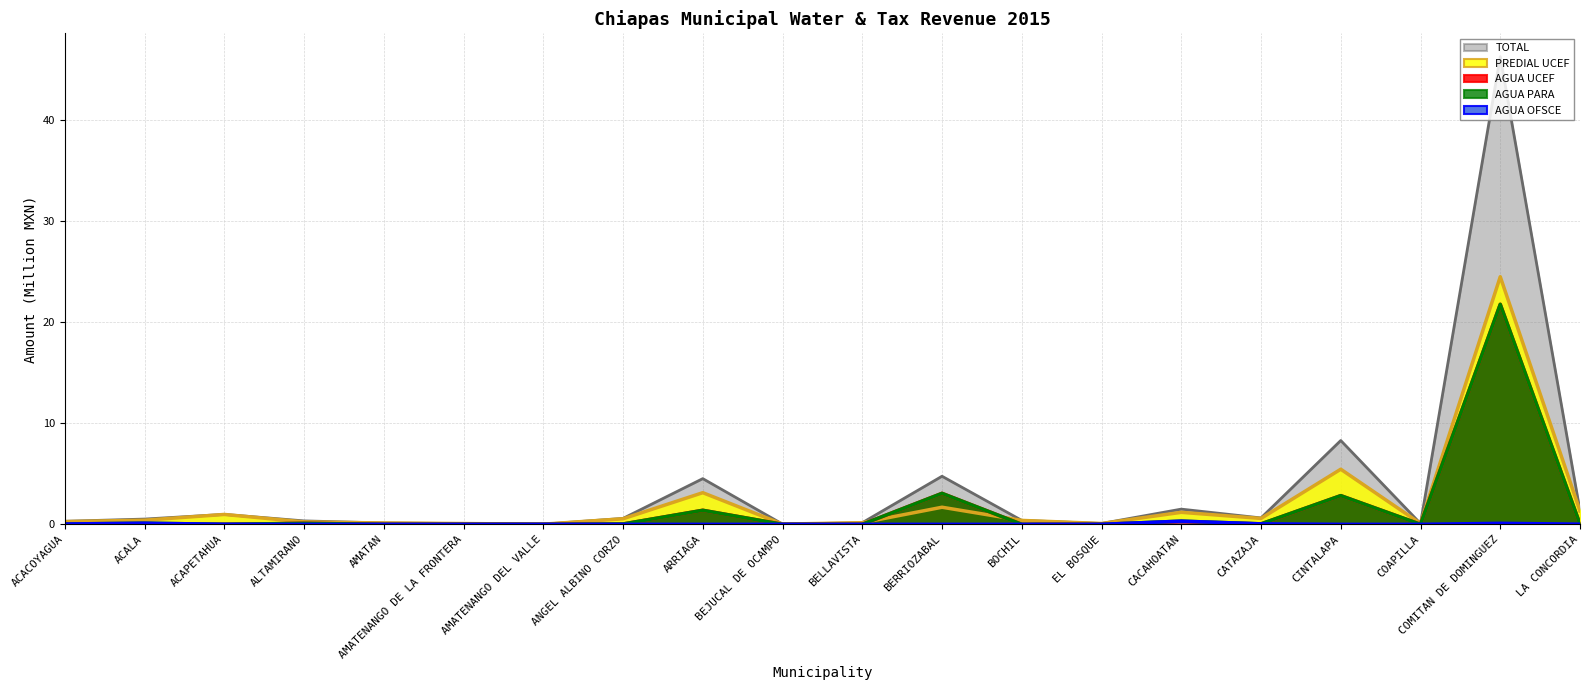

Where is AGUA OFSCE (line) nearest to the value 0?

ALTAMIRANO